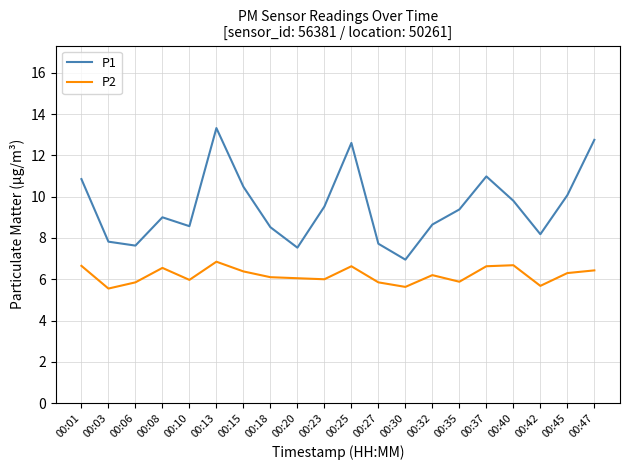

List the series in order of their peak value, lowest first.

P2, P1